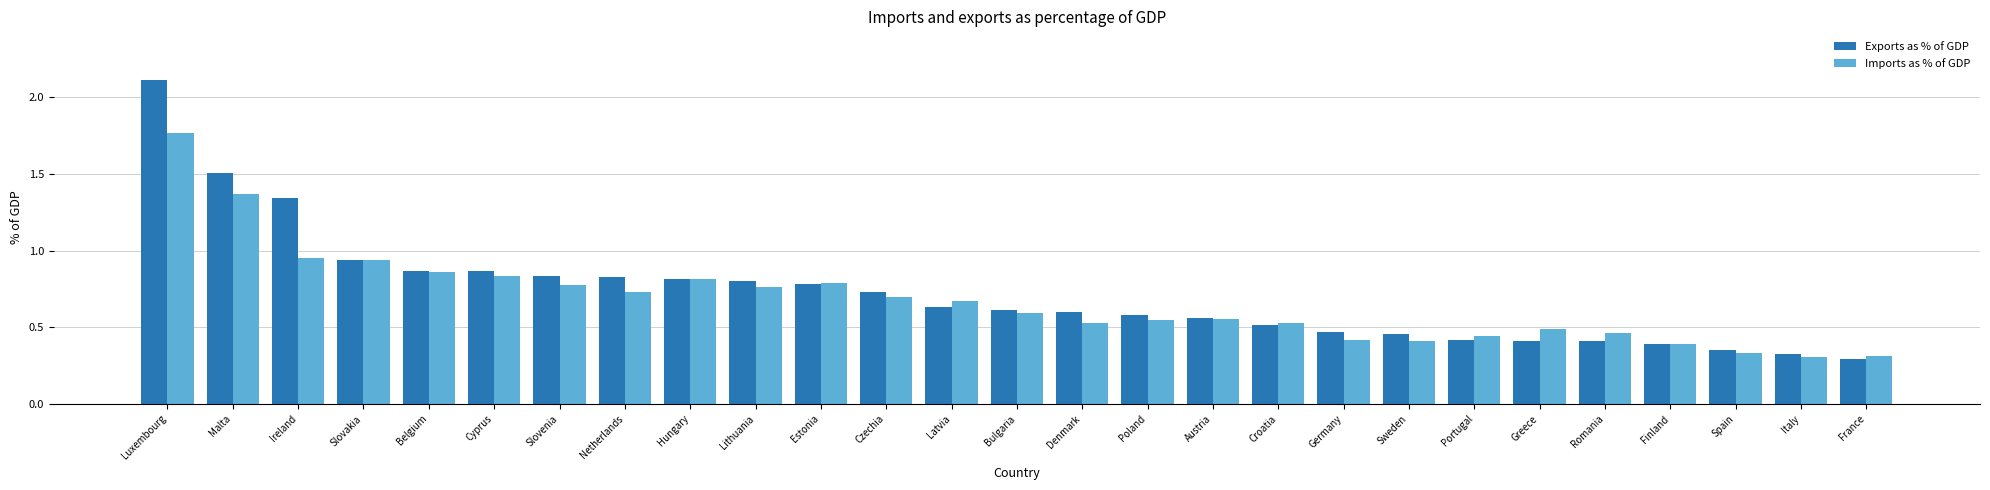

Does the chart contain stacked bars?

No